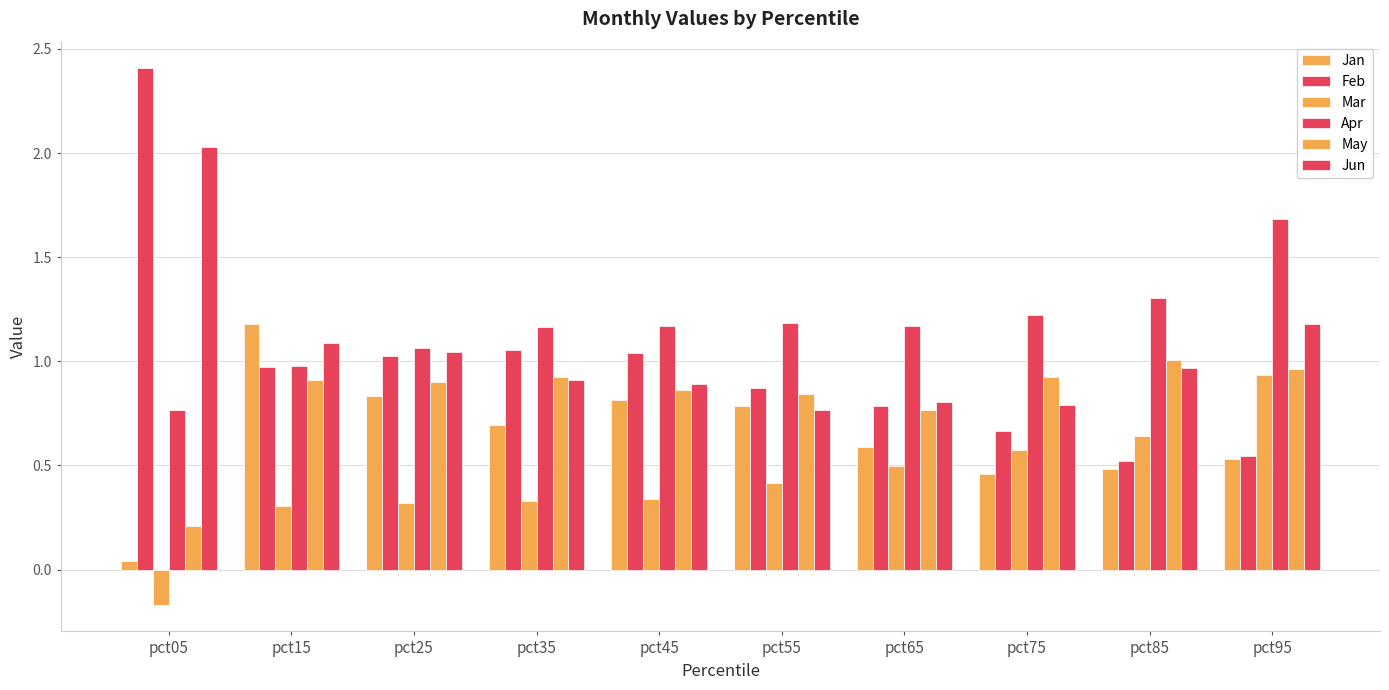

Does the chart contain any negative values?

Yes